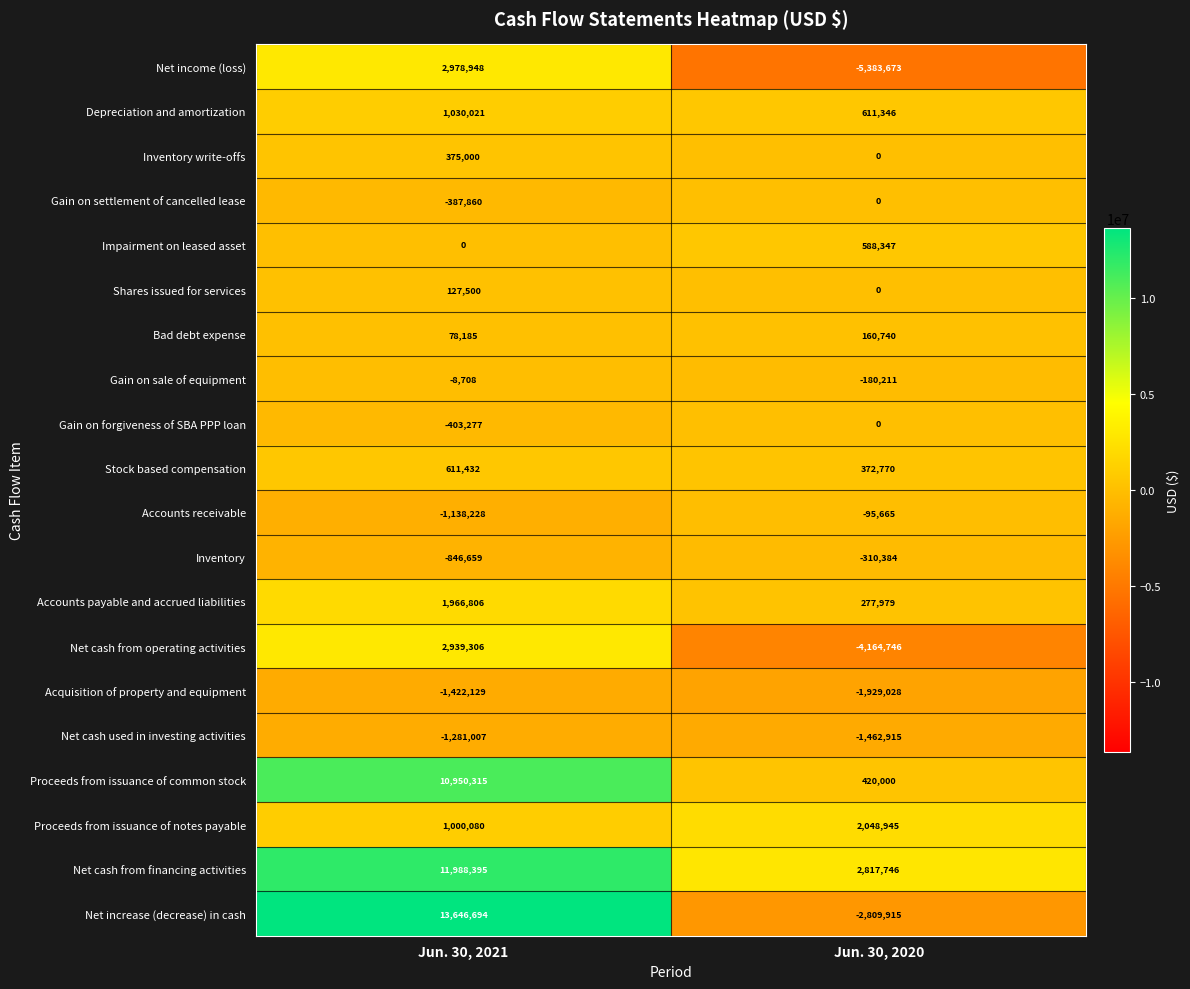

What is the maximum value shown in the chart?

13646694